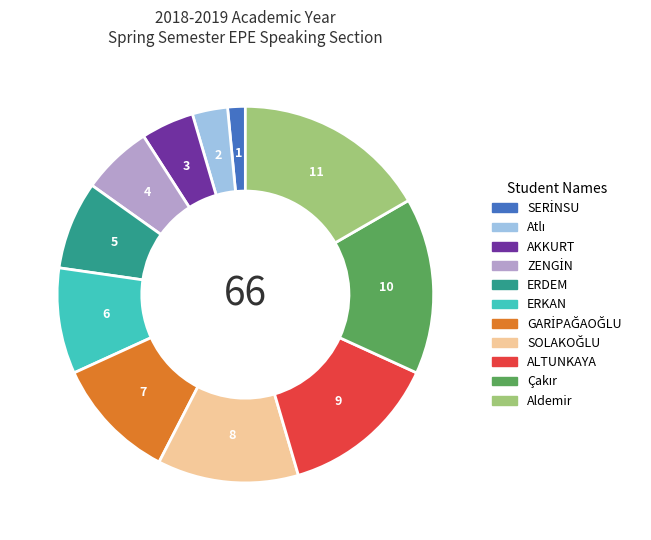

Which category has the biggest portion of the pie?

Aldemir